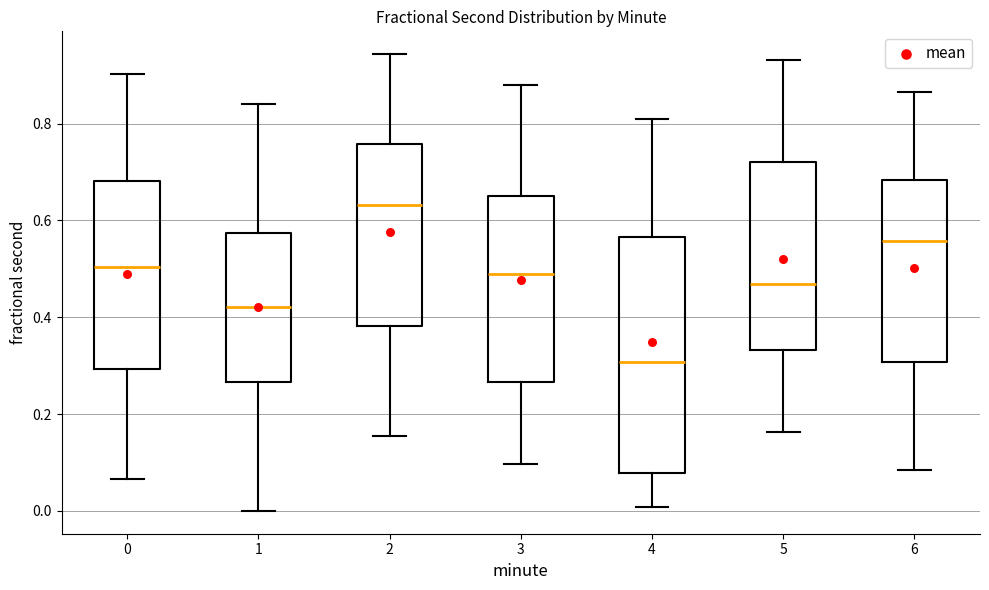

Reading left to right, transcribe this box plot: for each box, give where its median line is, the range the box spans, and where its two whiskers end, as read against the y-axis. The values are not printed on the chart, so give them approximately, as read against the axis.

0: median 0.50, box 0.30 to 0.68, whiskers 0.06 to 0.90
1: median 0.42, box 0.26 to 0.58, whiskers 0.00 to 0.84
2: median 0.64, box 0.38 to 0.76, whiskers 0.16 to 0.94
3: median 0.48, box 0.26 to 0.66, whiskers 0.10 to 0.88
4: median 0.30, box 0.08 to 0.56, whiskers 0.00 to 0.82
5: median 0.46, box 0.34 to 0.72, whiskers 0.16 to 0.94
6: median 0.56, box 0.30 to 0.68, whiskers 0.08 to 0.86